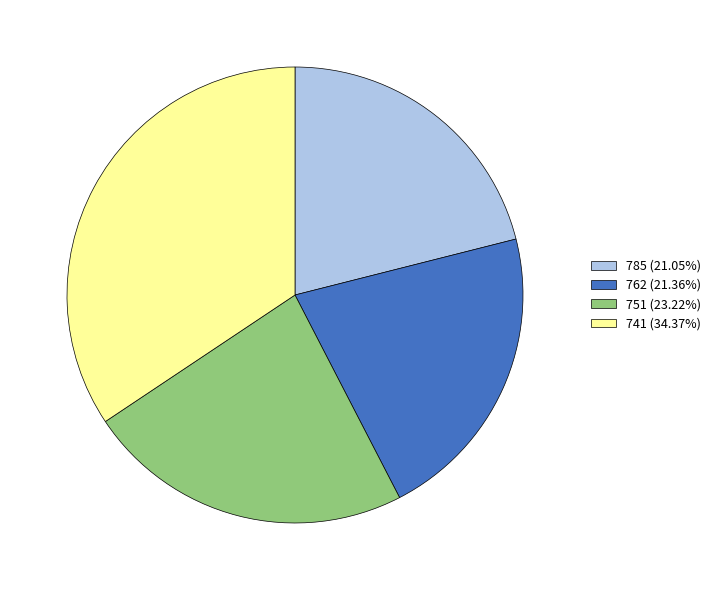

Is it true that 762 is 21% of the pie?

True